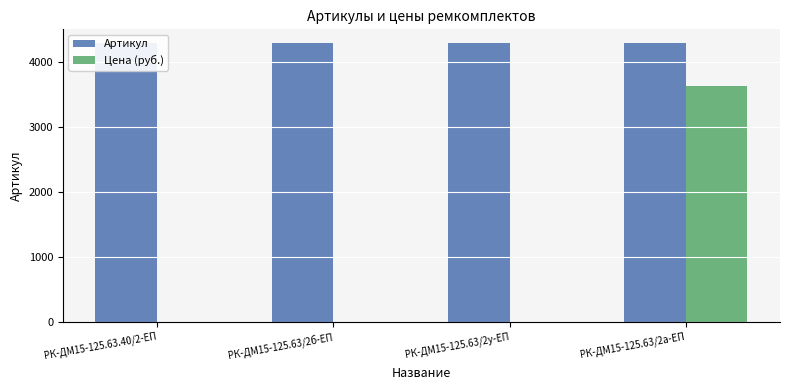

Is it true that Цена (руб.) equals 0.0 at РК-ДМ15-125.63.40/2-ЕП?

True